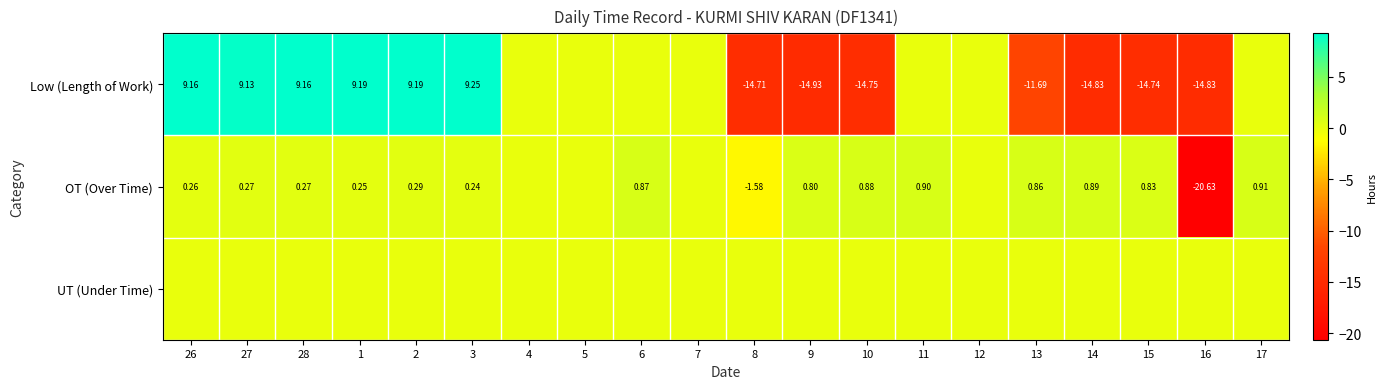

Is the value of Low (Length of Work) at 10 greater than the value of OT (Over Time) at 9?

No